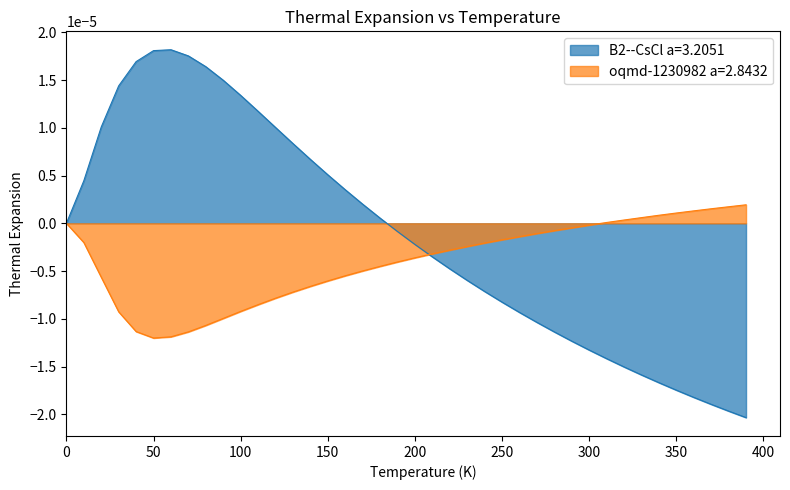

Reading left to right, list all the values displayed in this chart.

B2--CsCl a=3.2051: 0.0	0.0	0.0	0.0	0.0	0.0	0.0	0.0	0.0	0.0	0.0	0.0	0.0	0.0	0.0	0.0	0.0	0.0	0.0	-0.0	-0.0	-0.0	-0.0	-0.0	-0.0	-0.0	-0.0	-0.0	-0.0	-0.0	-0.0	-0.0	-0.0	-0.0	-0.0	-0.0	-0.0	-0.0	-0.0	-0.0
oqmd-1230982 a=2.8432: 0.0	-0.0	-0.0	-0.0	-0.0	-0.0	-0.0	-0.0	-0.0	-0.0	-0.0	-0.0	-0.0	-0.0	-0.0	-0.0	-0.0	-0.0	-0.0	-0.0	-0.0	-0.0	-0.0	-0.0	-0.0	-0.0	-0.0	-0.0	-0.0	-0.0	-0.0	0.0	0.0	0.0	0.0	0.0	0.0	0.0	0.0	0.0